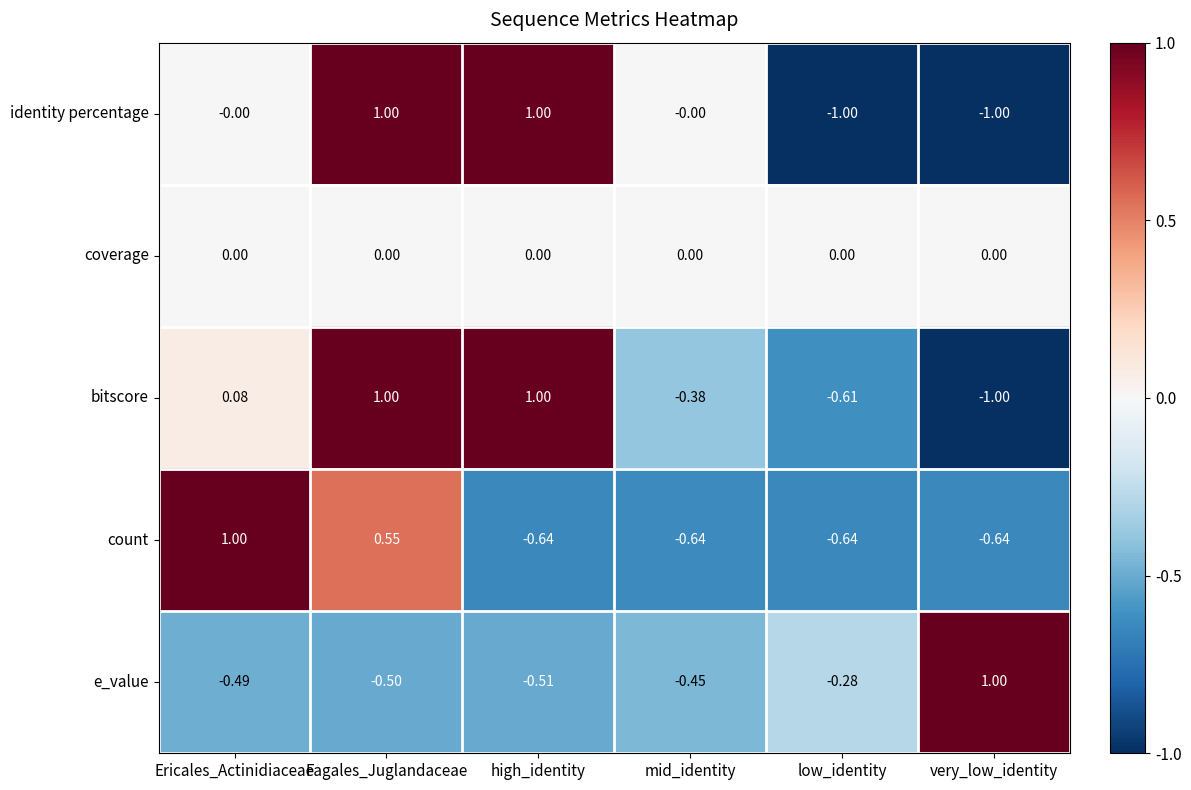

How many data points in e_value are less than 0?

5